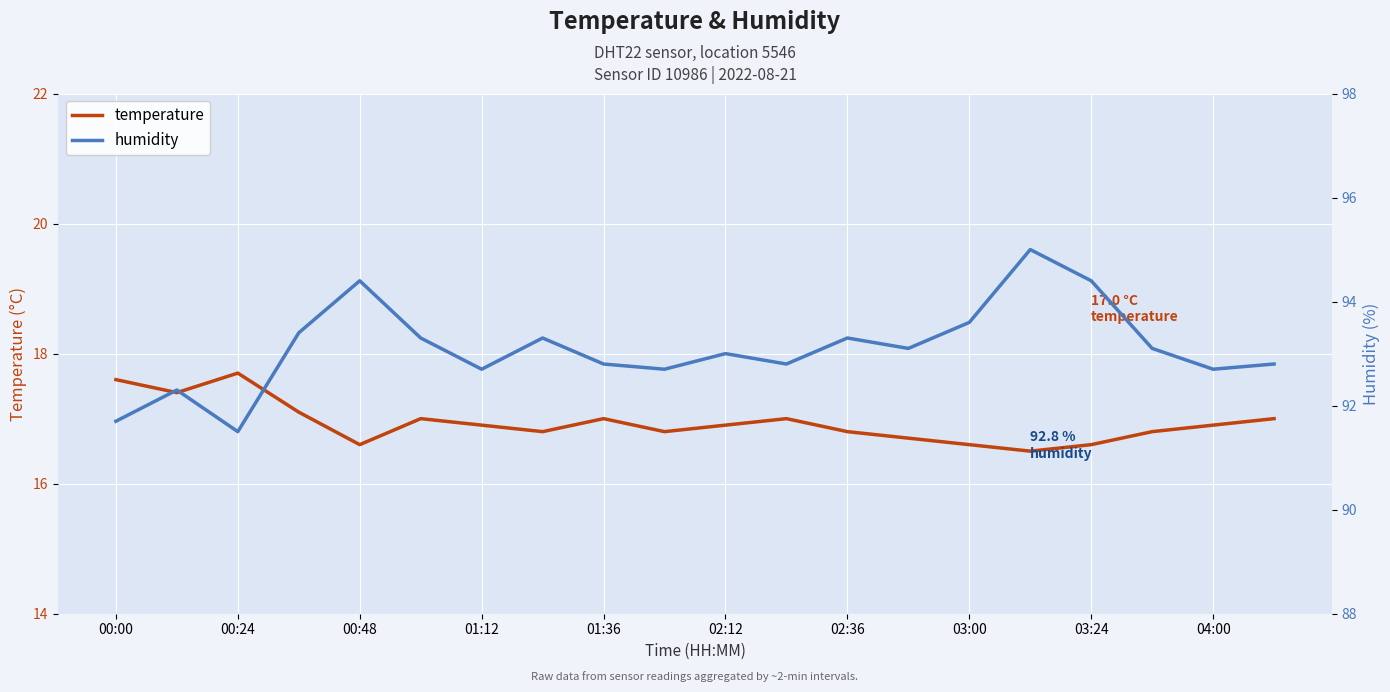

How many data points does each series have?

20